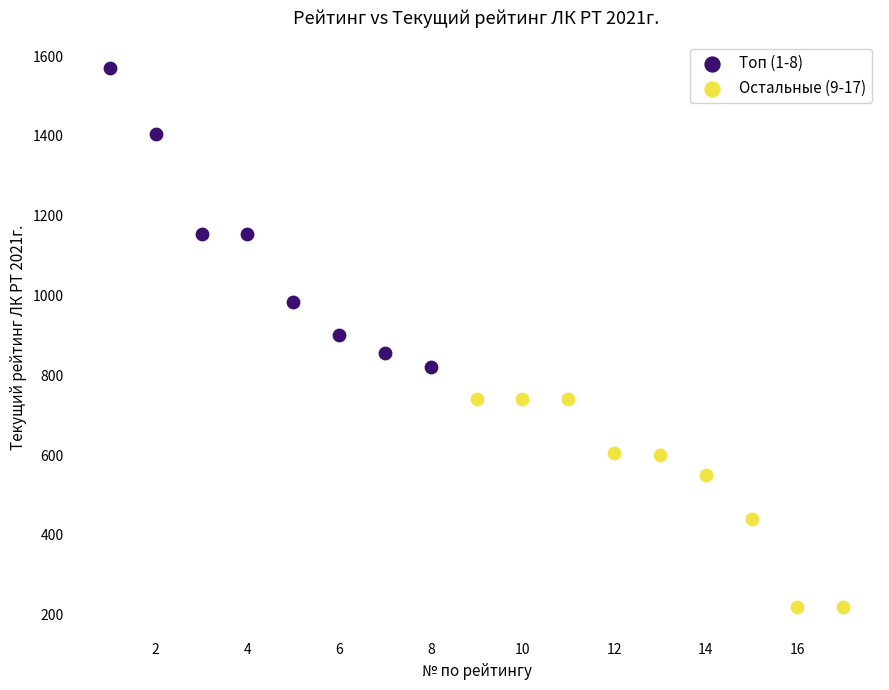

What are all the series names shown in the legend?

Топ (1-8), Остальные (9-17)